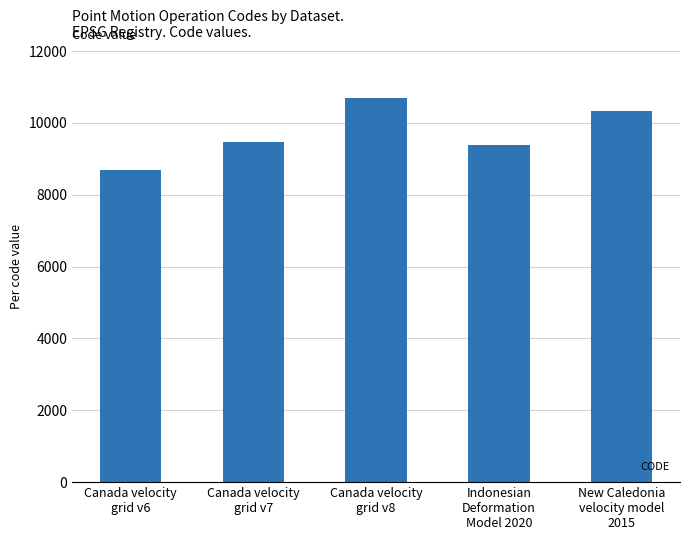

What is the ratio of the value at Canada velocity
grid v6 to the value at Canada velocity
grid v7?

0.9